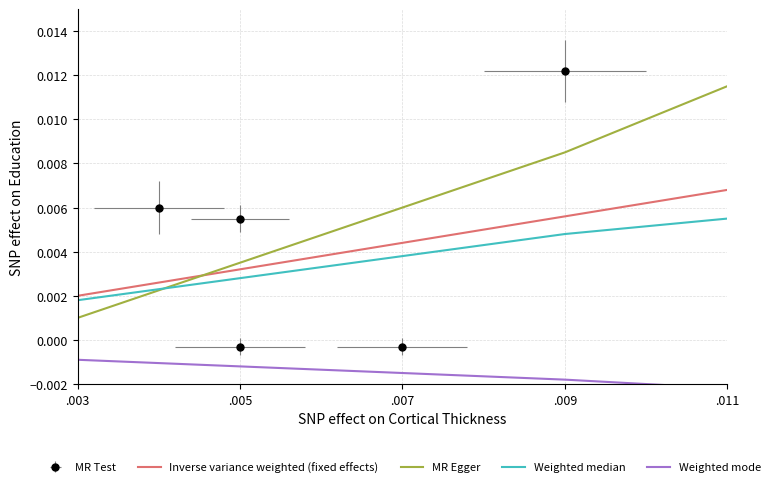

True or false: Inverse variance weighted (fixed effects) and Weighted median intersect in this chart.

False